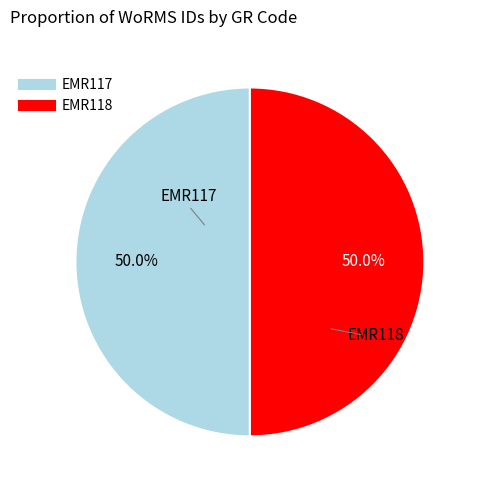

How many slices are in this pie chart?

2